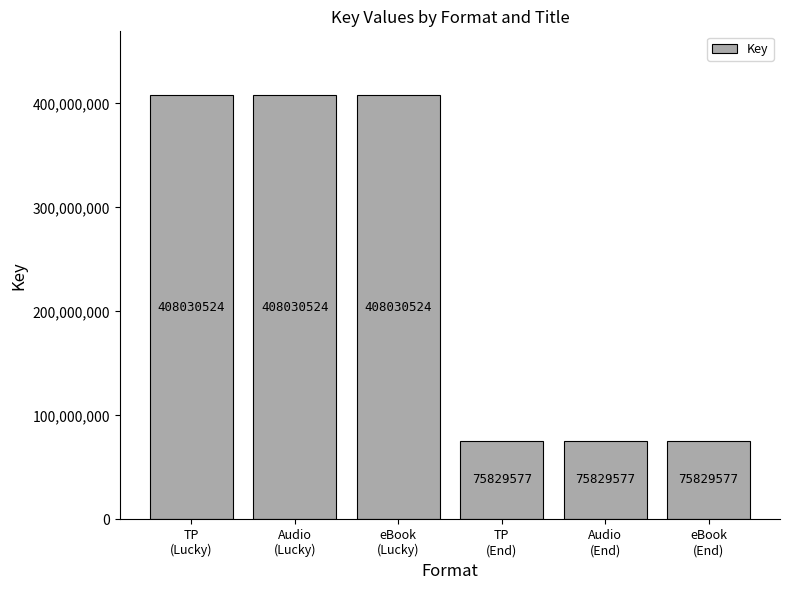

Is it true that the value at TP
(End) is 130418741?

False